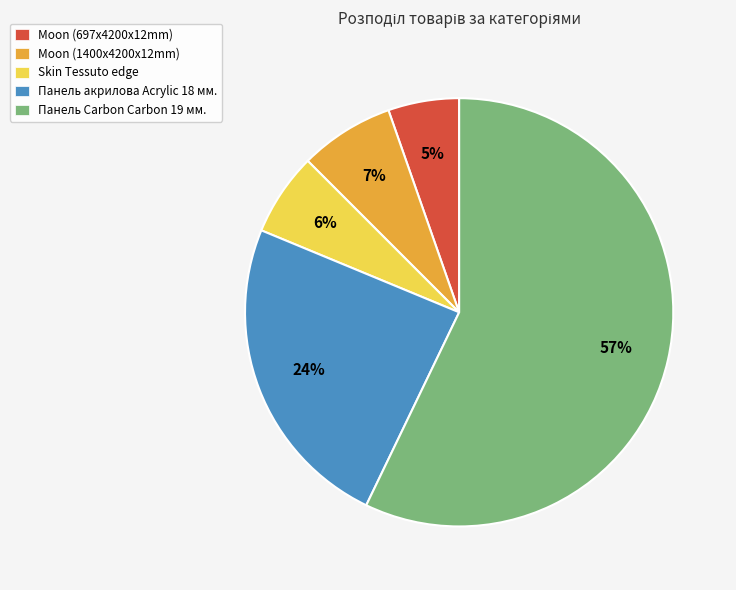

Between Панель Carbon Carbon 19 мм. and Панель акрилова Acrylic 18 мм., which is larger?

Панель Carbon Carbon 19 мм.